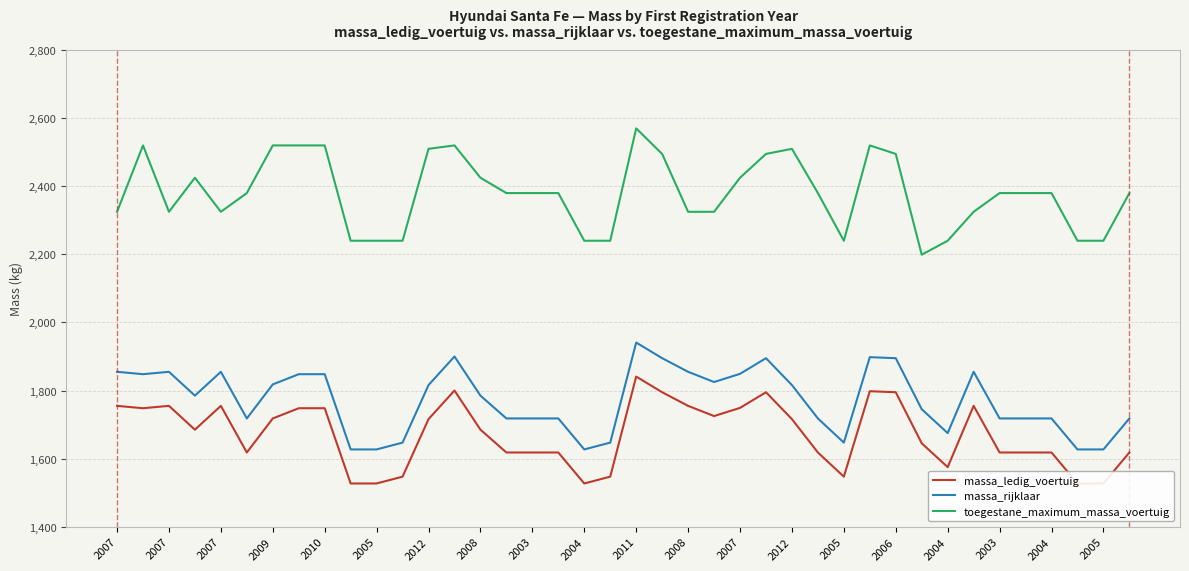

True or false: massa_ledig_voertuig and massa_rijklaar cross at least once.

False